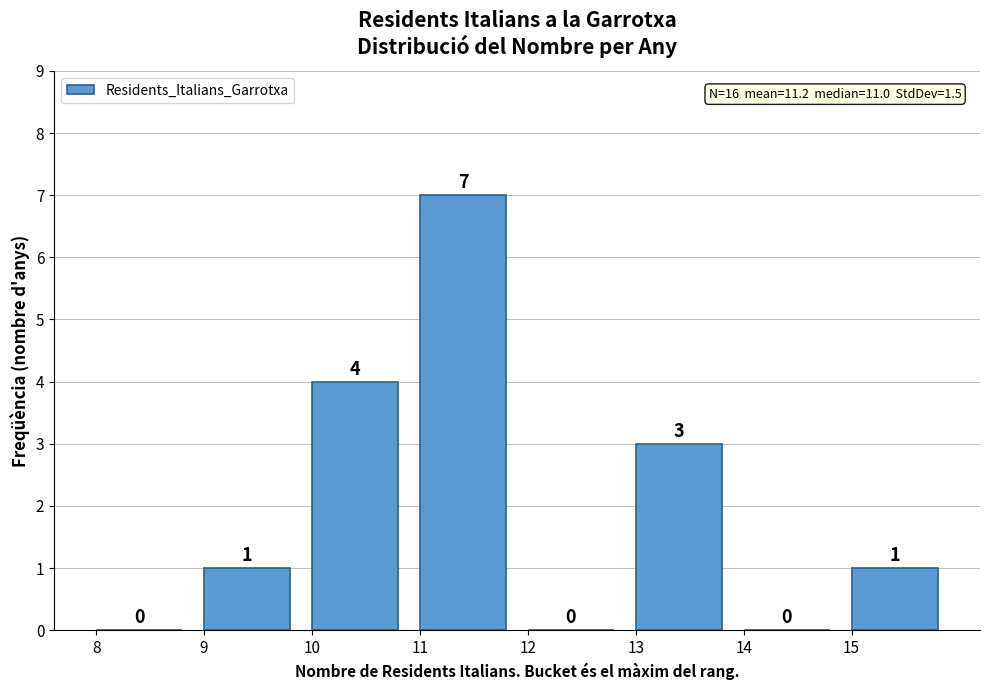

How tall is the bar that spans 9 to 10 on the x-axis?

1